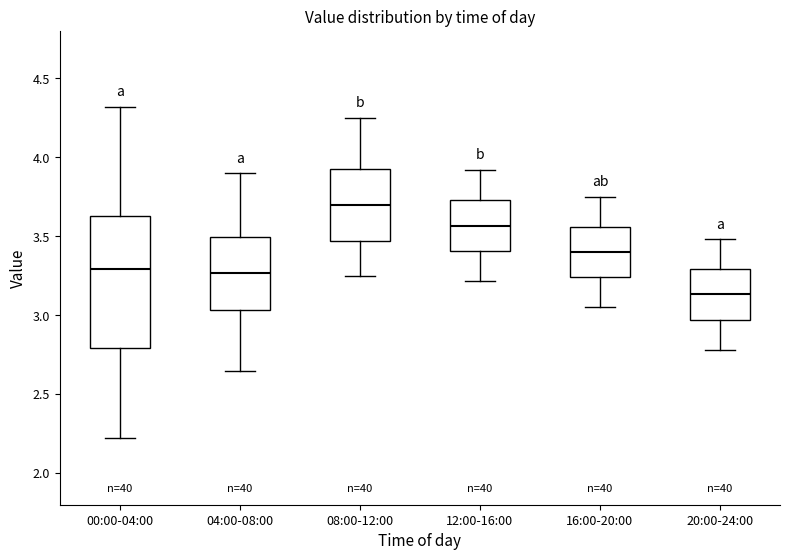

Which box has the lowest median line?

20:00-24:00